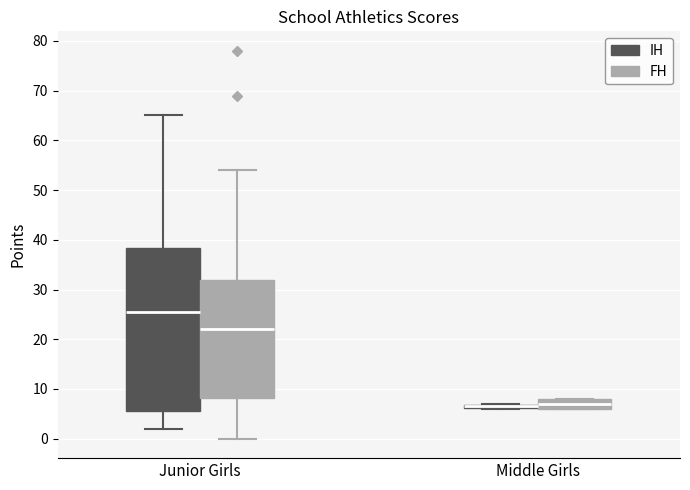

Comparing the boxes themselves (not the whiskers), which one is the tallest?

Junior Girls (IH)